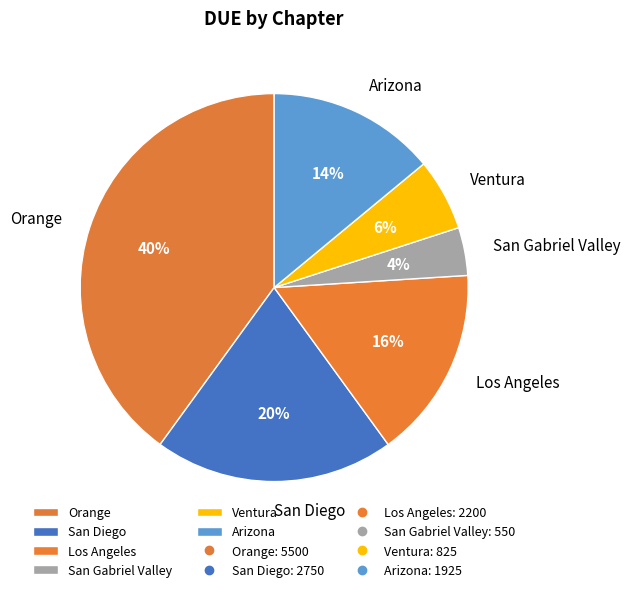

Is the sum of Orange and Los Angeles greater than half?

Yes